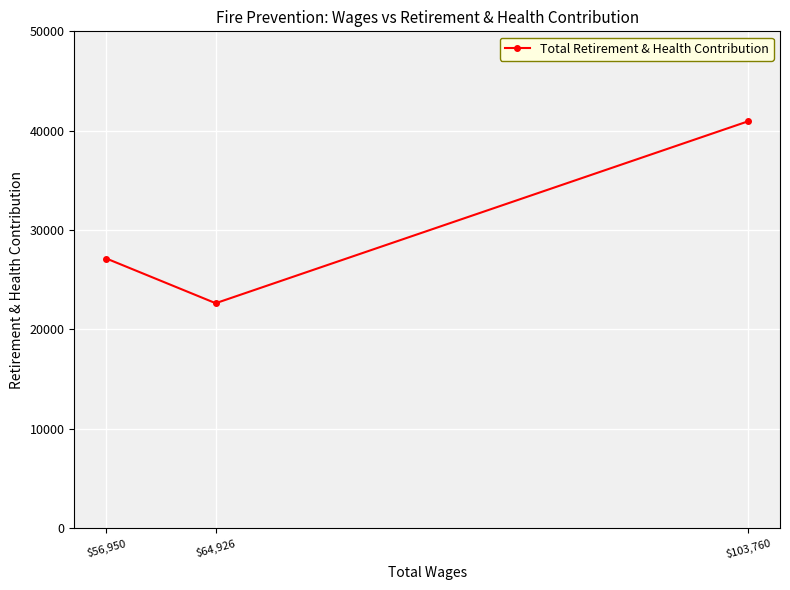

Is this an area chart (filled region under the line)?

No